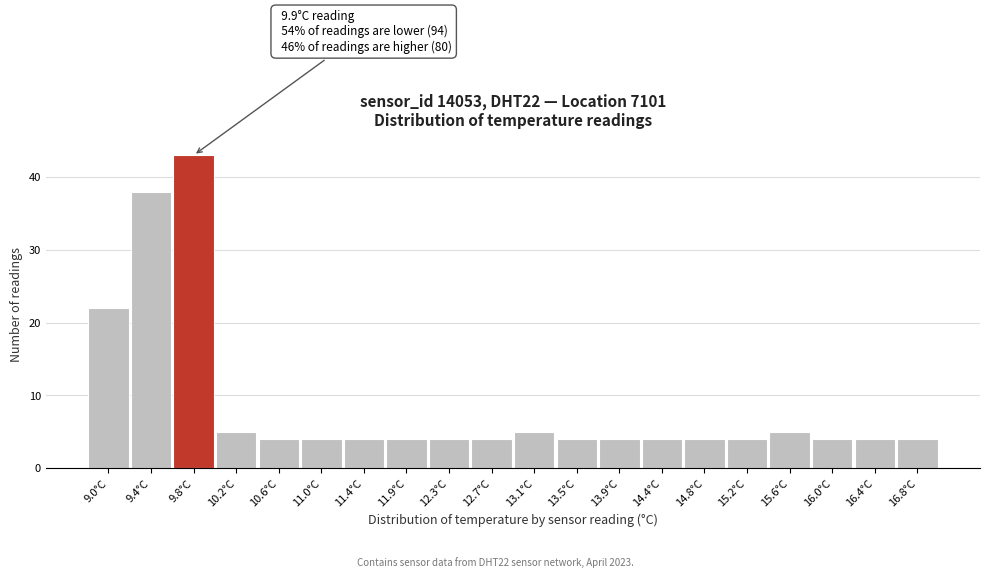

Over which range of the x-axis is the bar tallest?

9.580 to 9.995